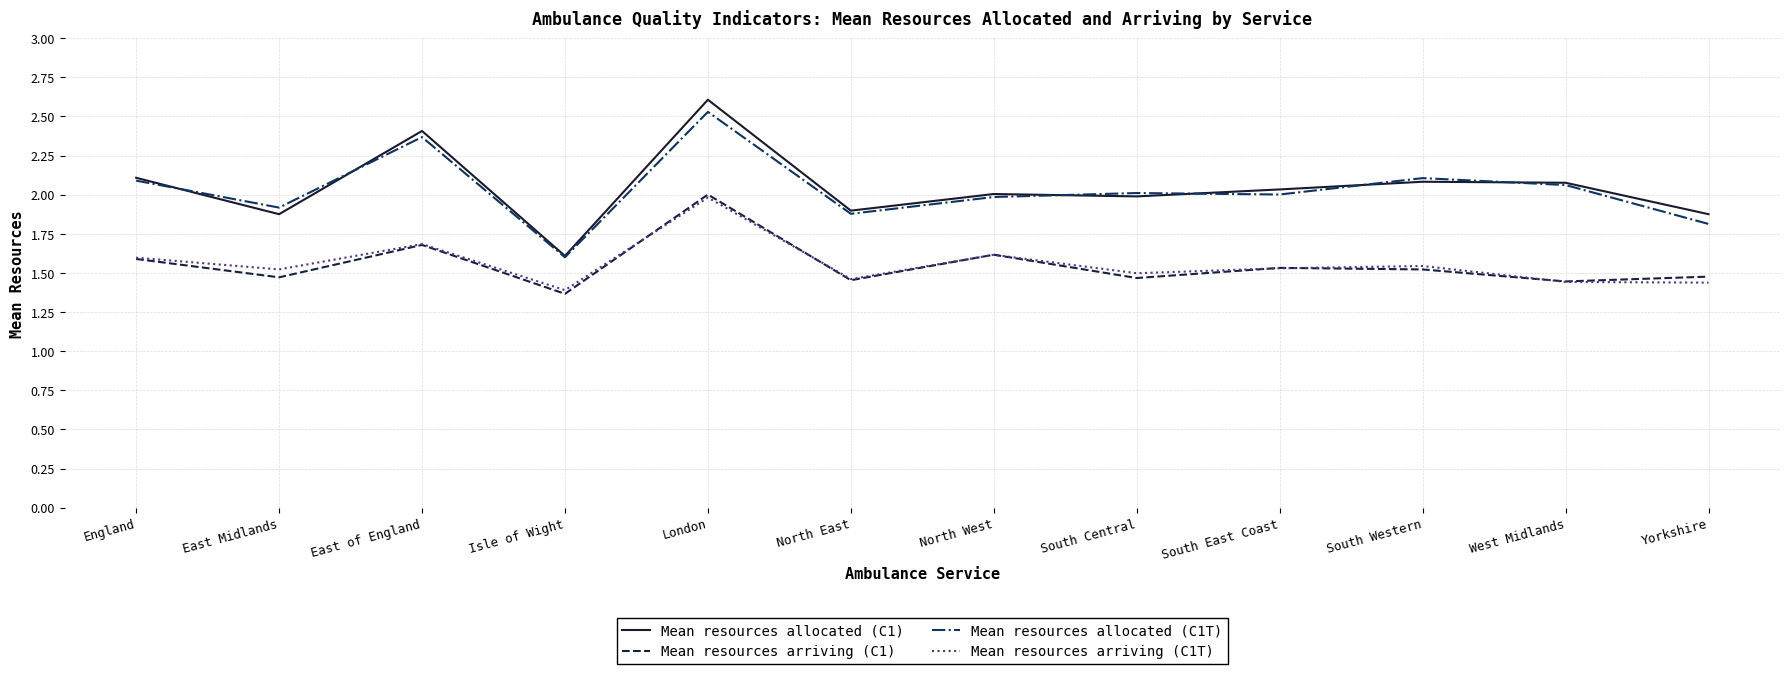

What position from the left is London?

5